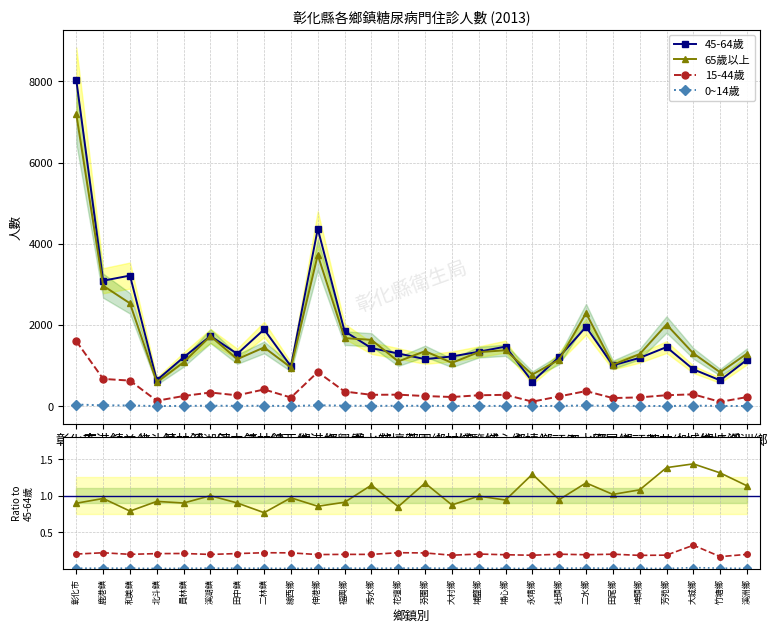

True or false: 15-44歲 and 45-64歲 intersect in this chart.

False